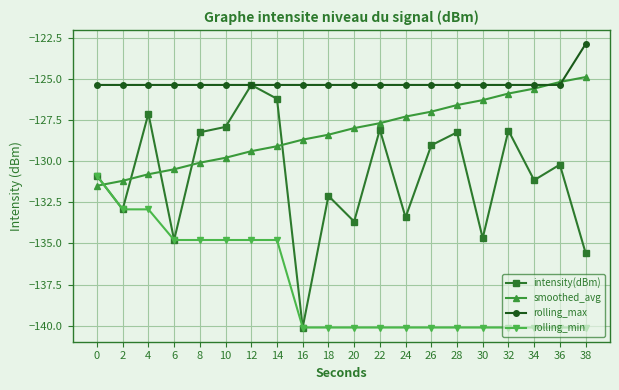

What is the sum of all smoothed_avg values?

-2564.0